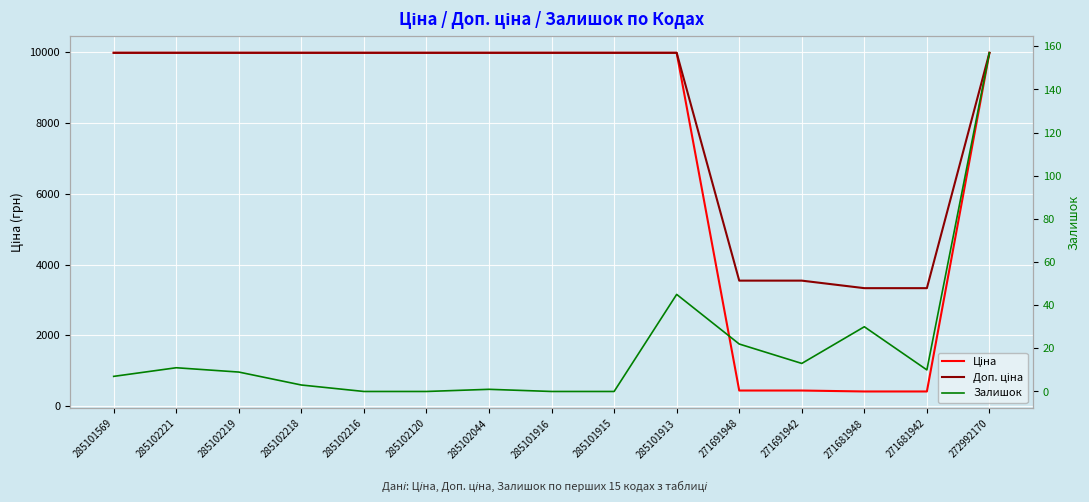

What is the total value across all series at 285101569?

19957.0